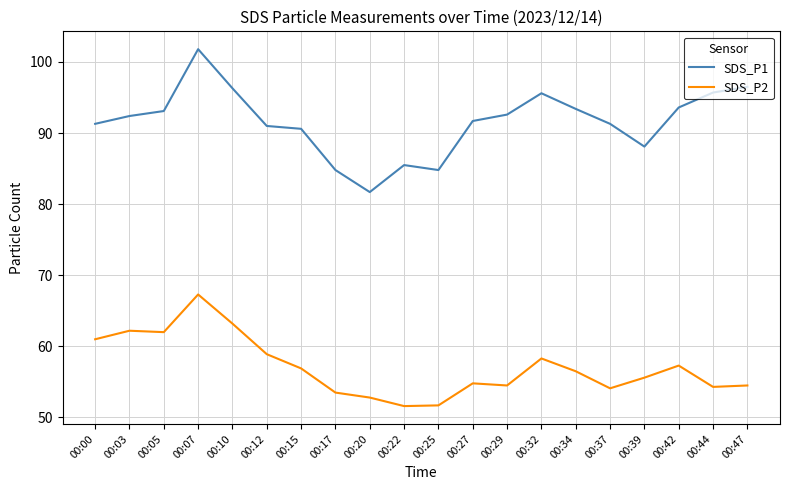

Which category has the highest value in the SDS_P2 series?

00:07